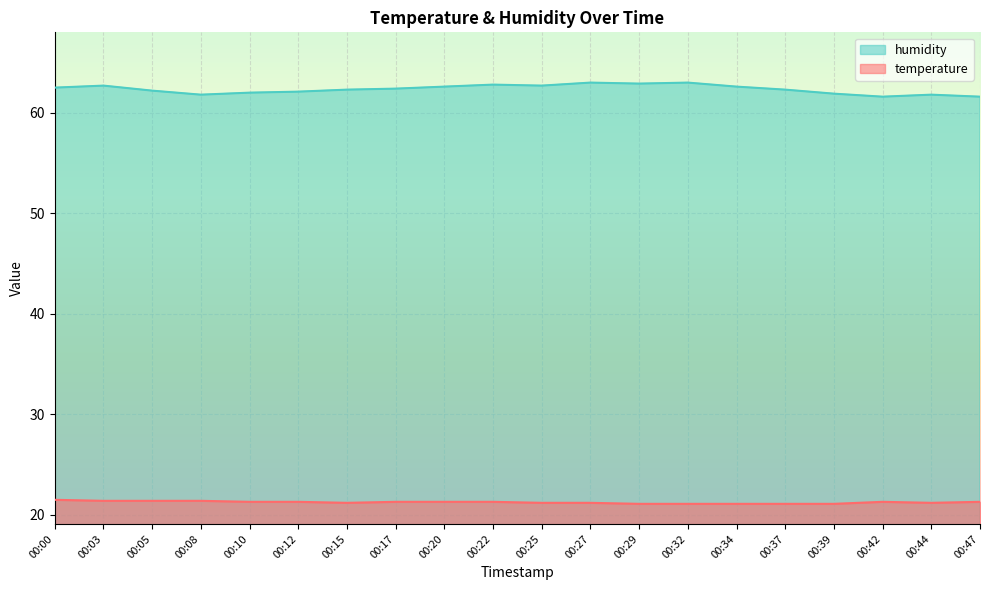

Rank the series at 00:42 from highest to lowest value.

humidity, temperature